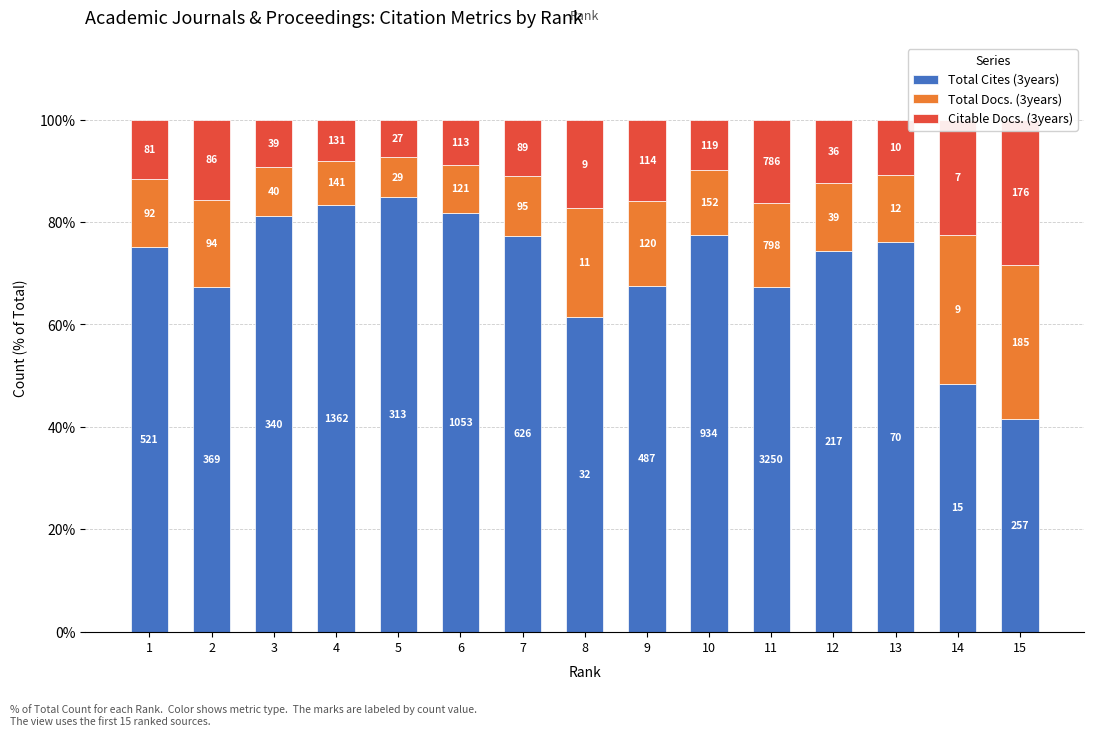

How many data points in Citable Docs. (3years) are above 11?

8